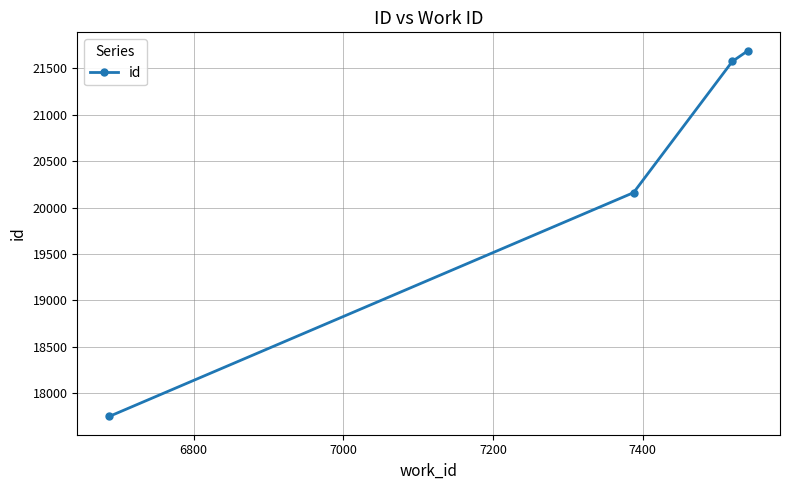

True or false: the data has more than 0 interior local peaks.

False